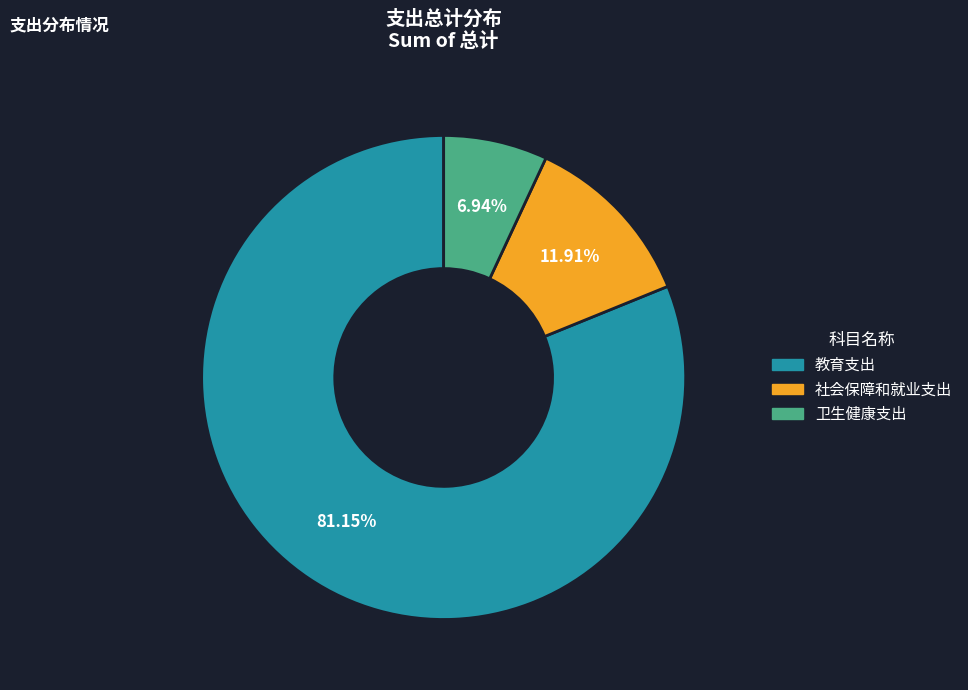

To the nearest percent, what portion does 卫生健康支出 represent?

7%